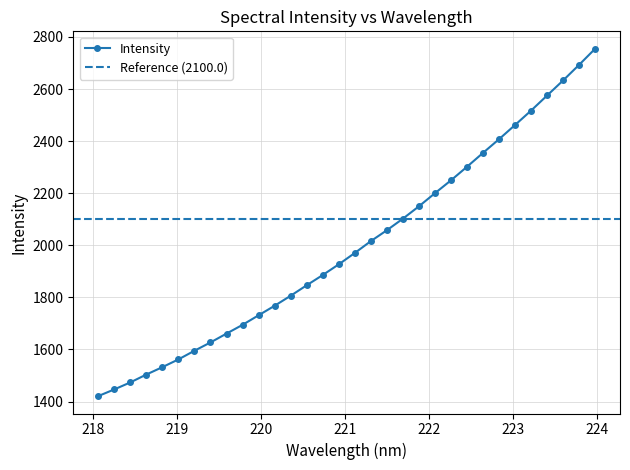

Rank the categories by value from highest to lowest.

223.9802, 223.7895, 223.5987, 223.408, 223.2172, 223.0264, 222.8355, 222.6447, 222.4538, 222.263, 222.0721, 221.8812, 221.6902, 221.4993, 221.3083, 221.1174, 220.9264, 220.7354, 220.5444, 220.3533, 220.1623, 219.9712, 219.7801, 219.589, 219.3979, 219.2067, 219.0156, 218.8244, 218.6332, 218.442, 218.2508, 218.0596